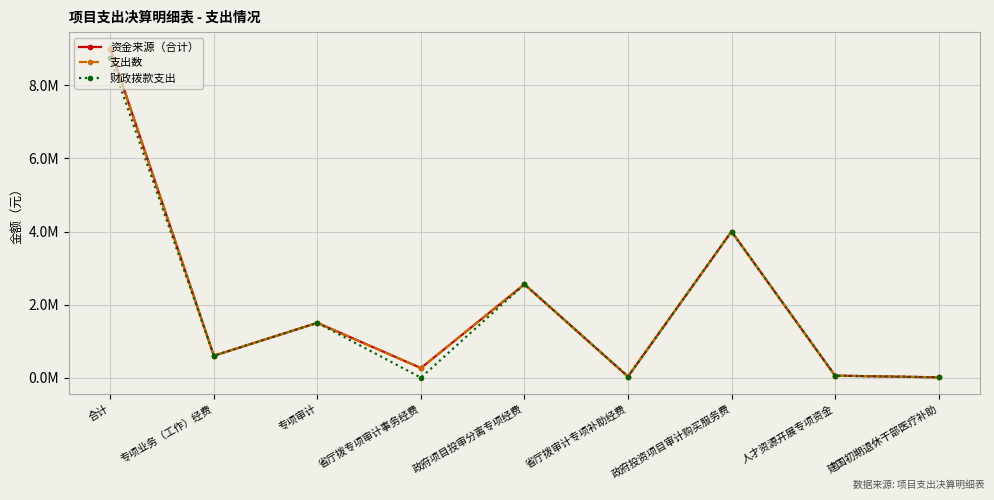

What is the label of the 8th point from the left?

人才资源开展专项资金